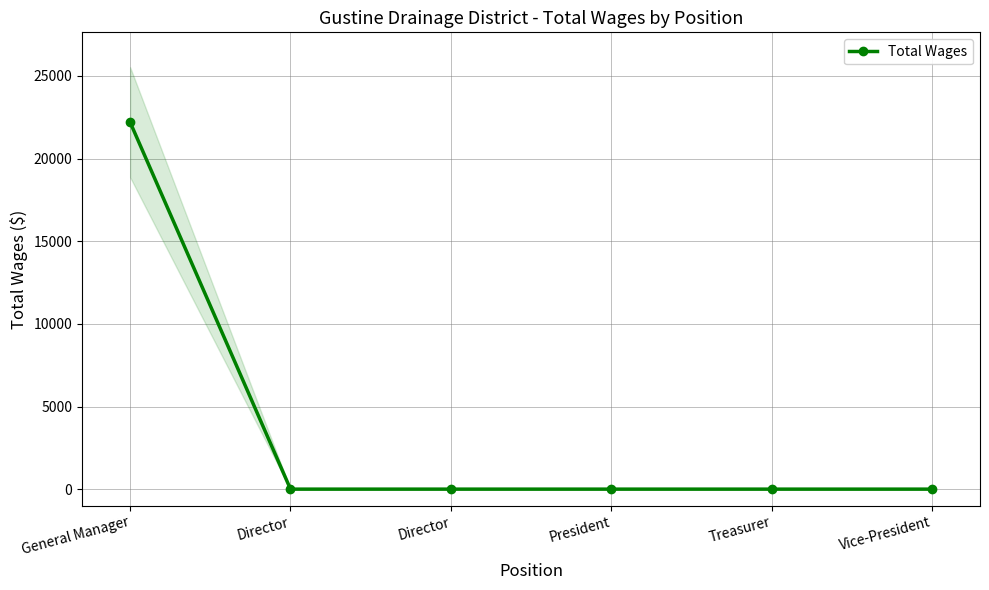

How many values exceed 0?

1